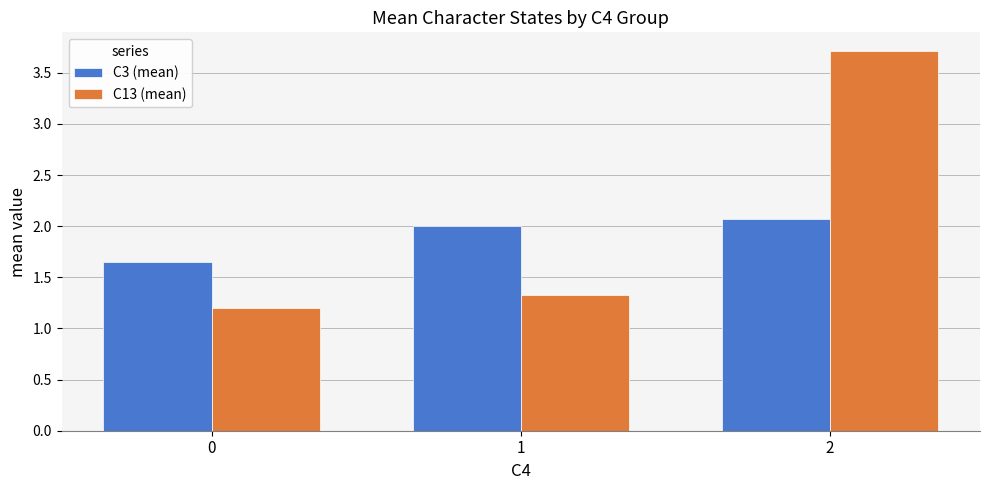

List the labels in order of C13 (mean) value, largest first.

2, 1, 0